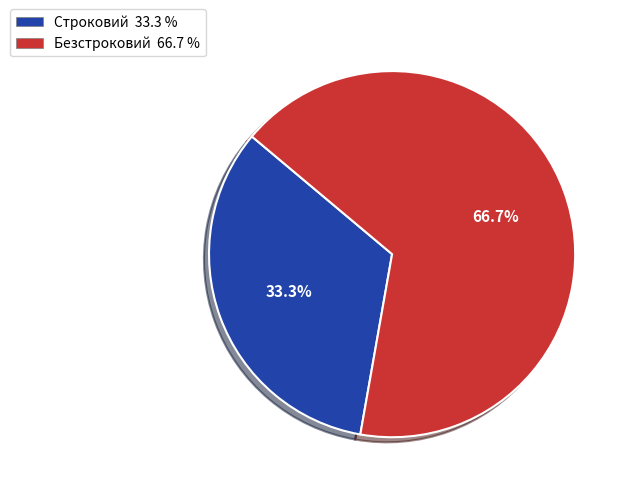

Which slice is the largest?

Безстроковий